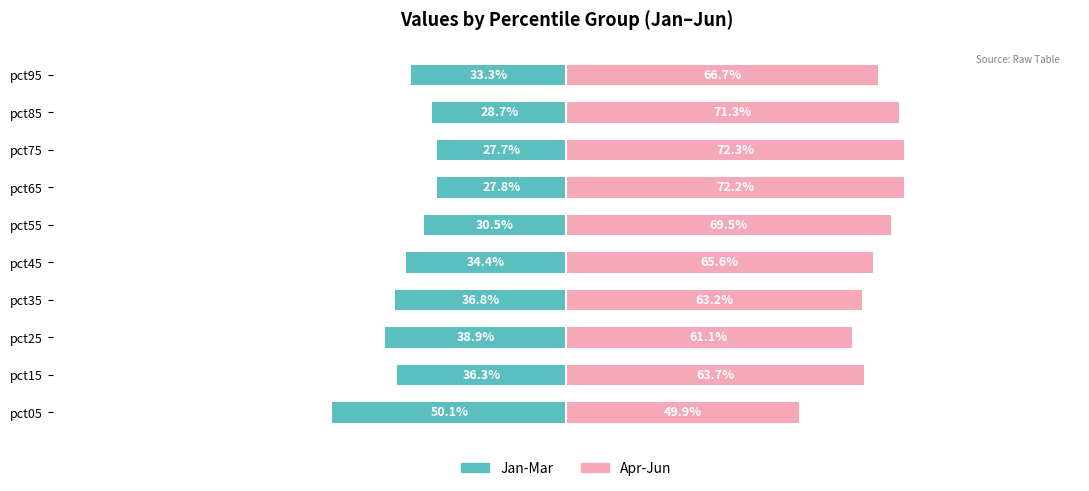

How many groups of bars are there?

10